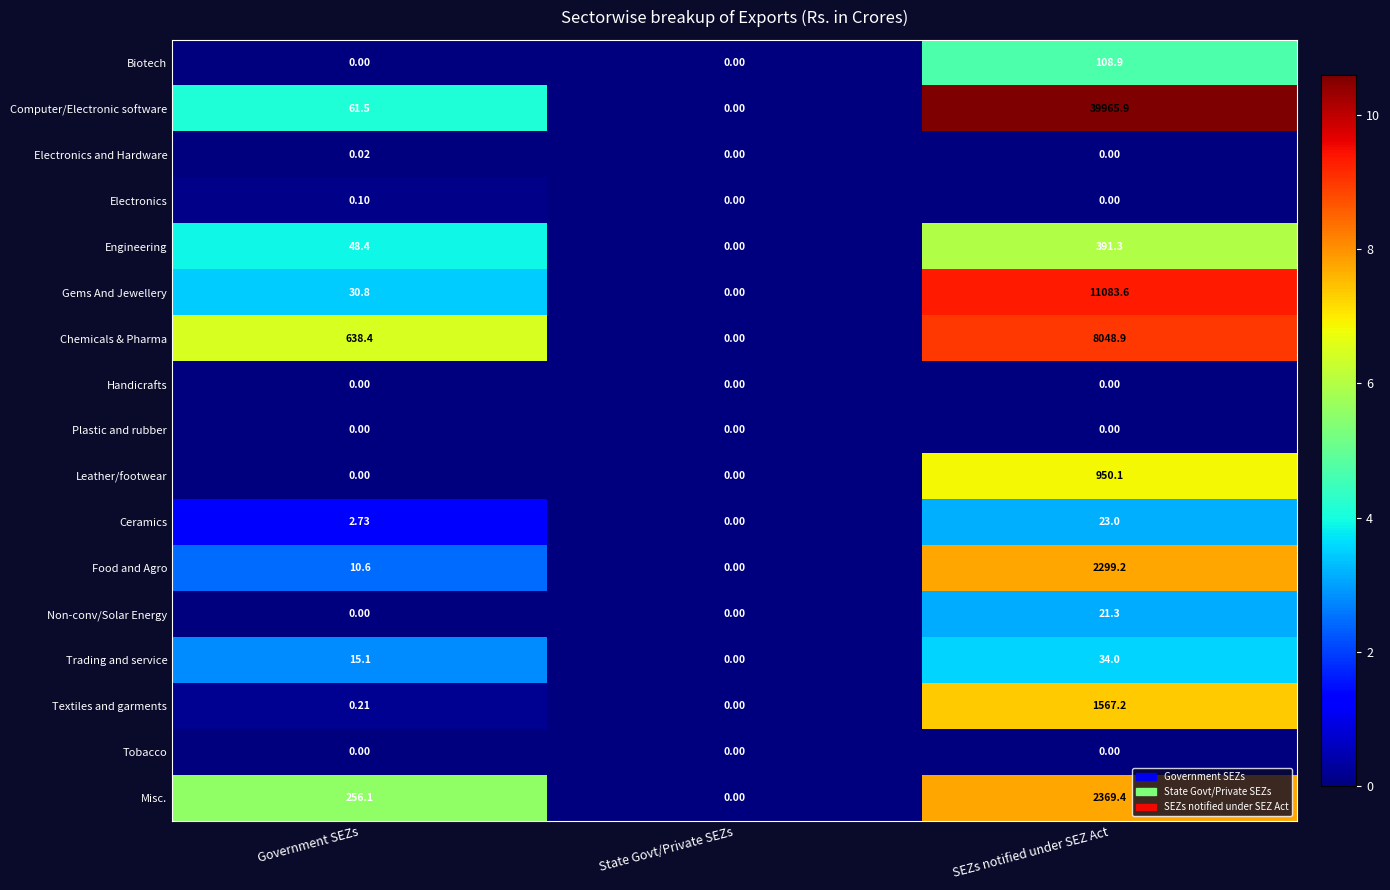

Which series has the largest range (max minus min)?

Computer/Electronic software